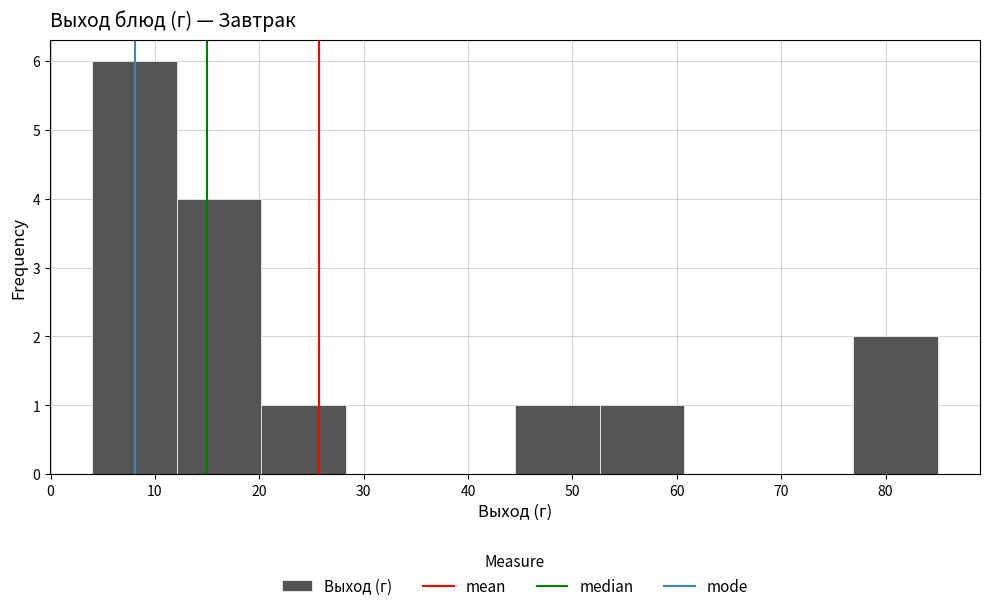

Which range on the x-axis has the tallest bar?

4.0 to 12.1